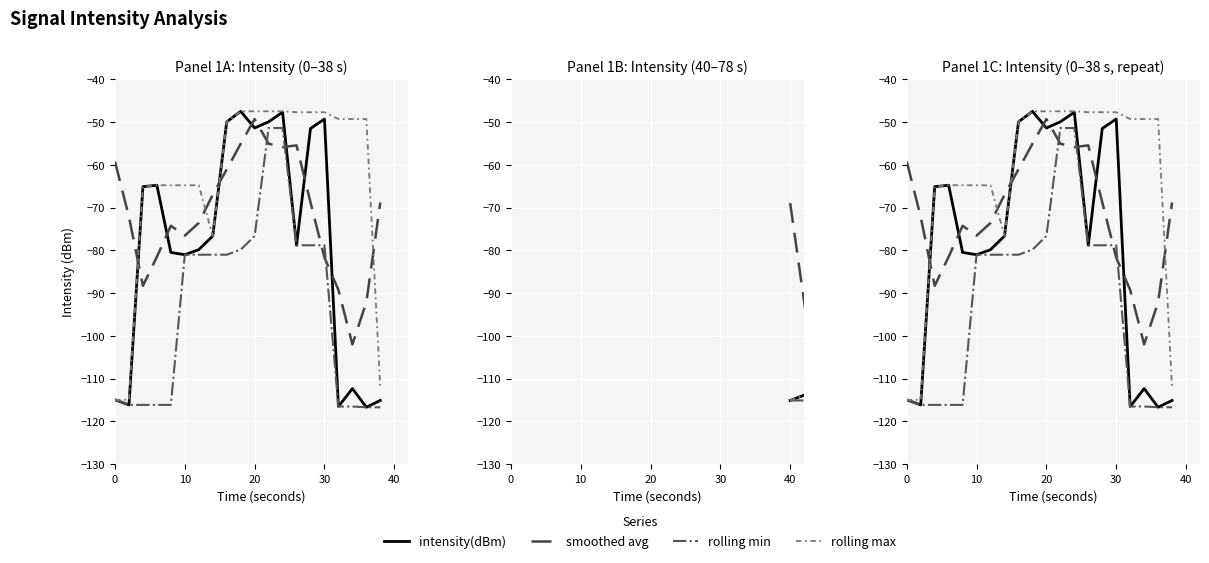

What is the spread (max minus min) of values at 30?

34.0